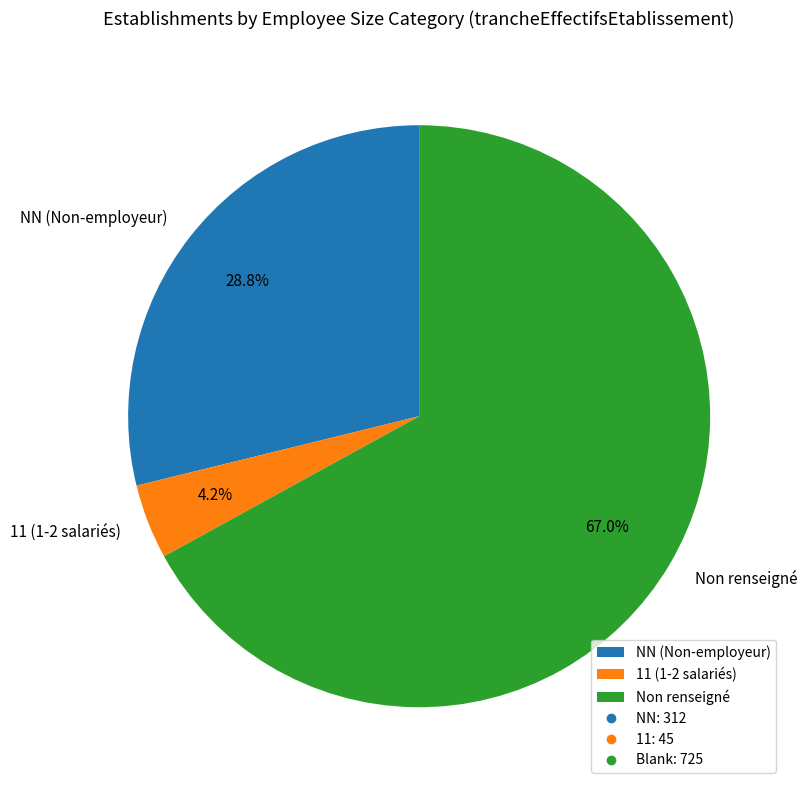

Rank the categories by value from lowest to highest.

11 (1-2 salariés), NN (Non-employeur), Non renseigné